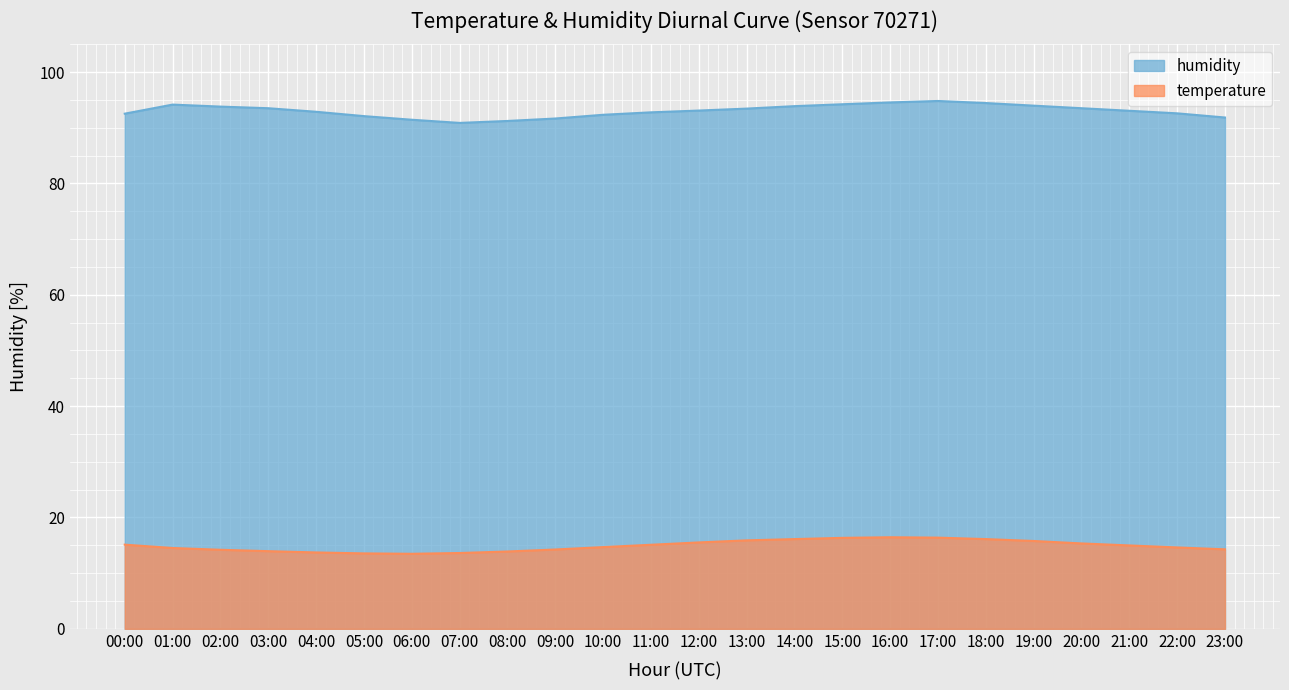

The value of temperature at 03:00 is 8.8. True or false?

False